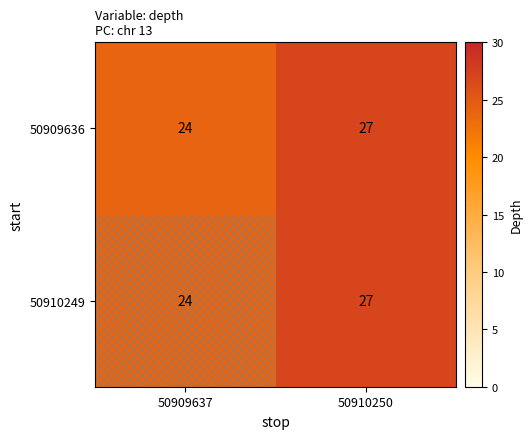

At how many categories does at least one series exceed 25?

1